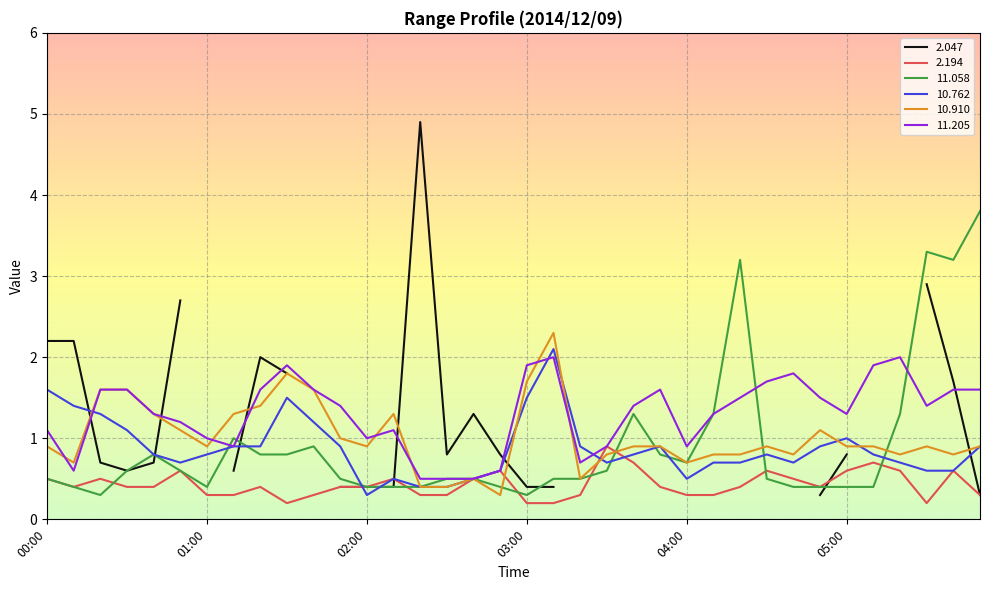

Which series changed the most between 02:30 and 03:10?

 10.910